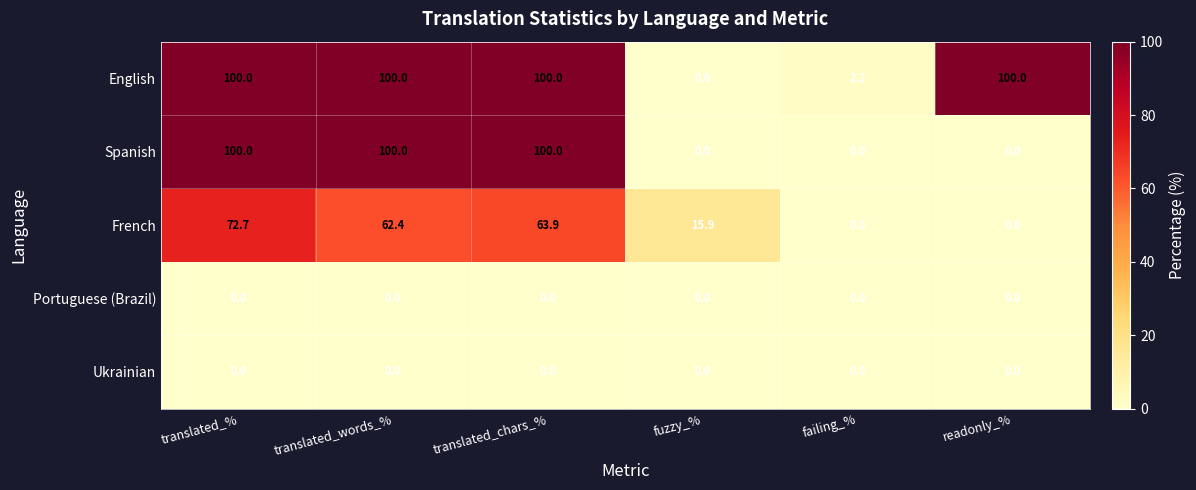

The value of Spanish at fuzzy_% is -58.6. True or false?

False